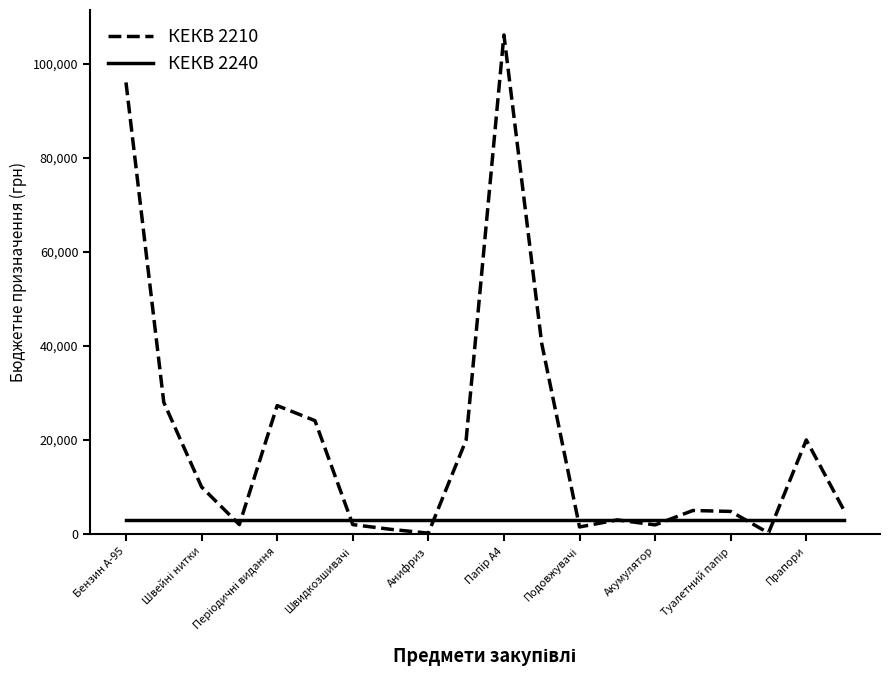

What is the maximum value shown in the chart?

106100